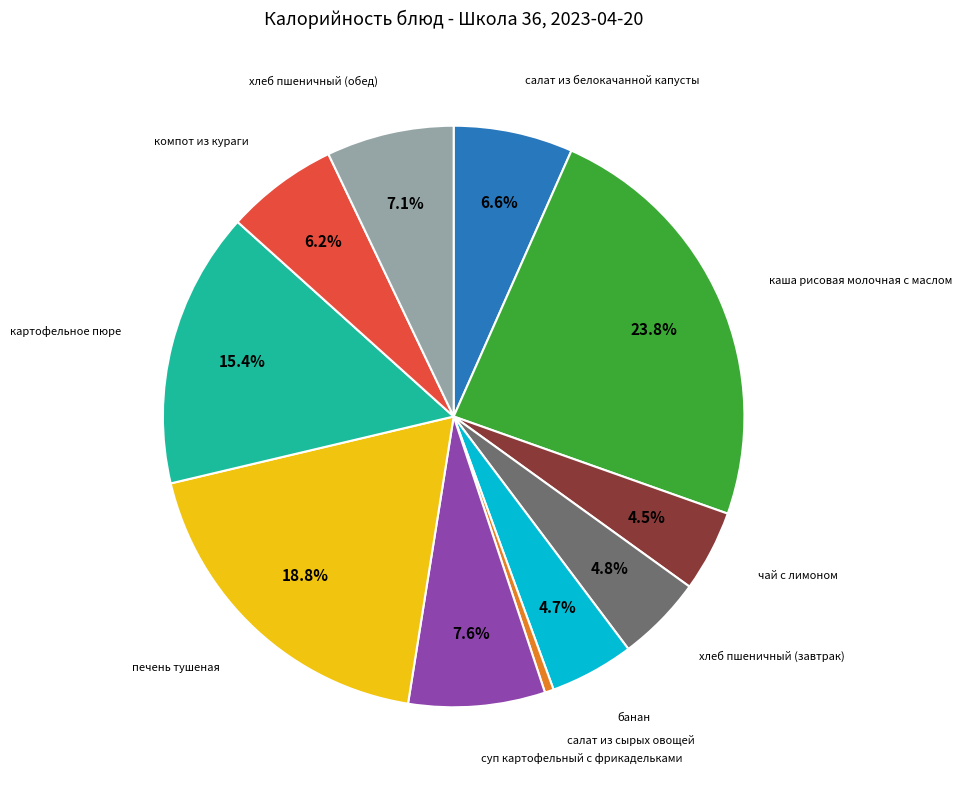

To the nearest percent, what is the difference between the largest and smallest slice percentages?

23%